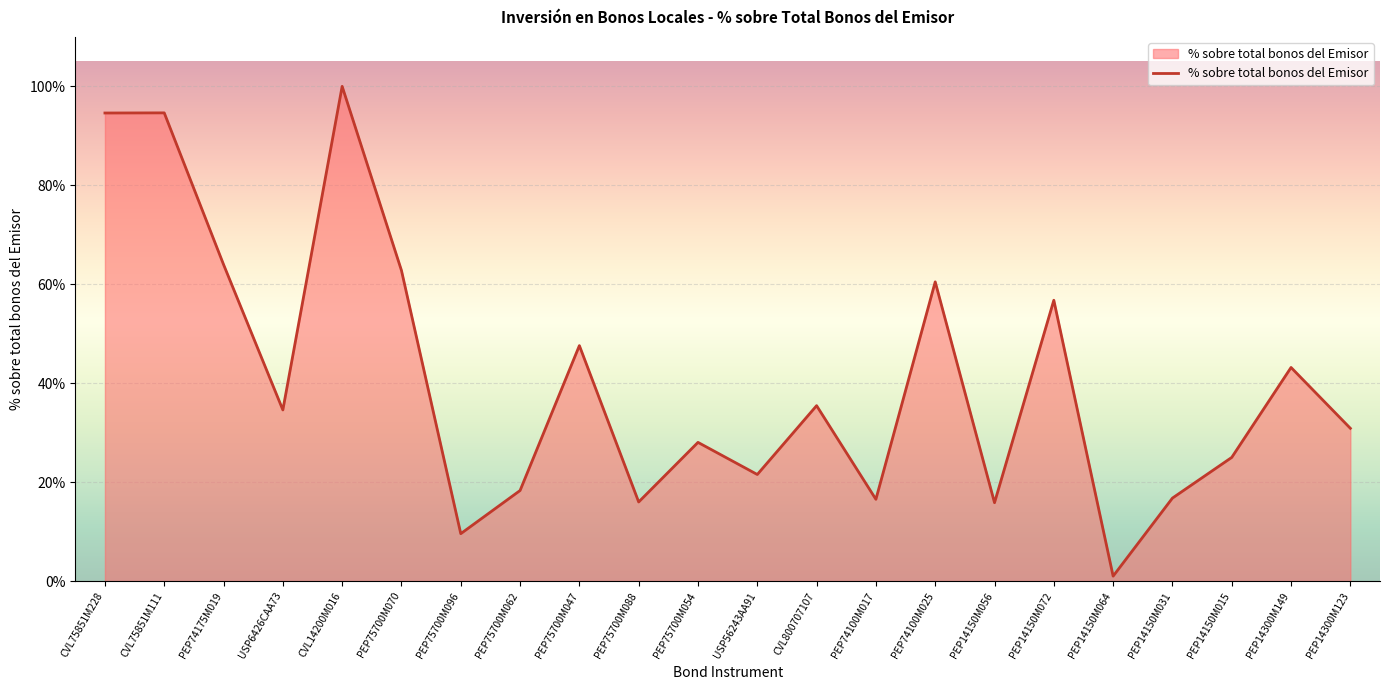

Is this an area chart (filled region under the line)?

Yes